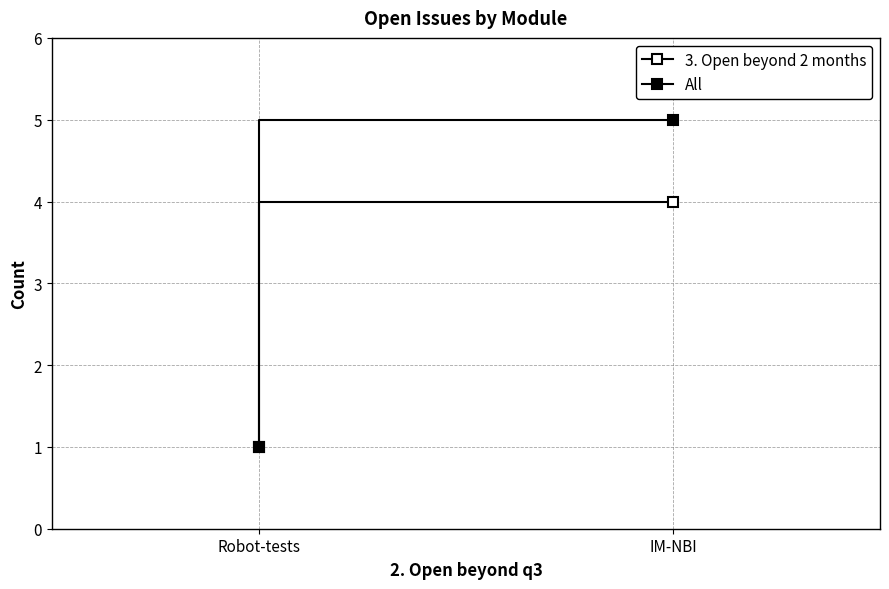

At which category is the sum across all series the highest?

IM-NBI